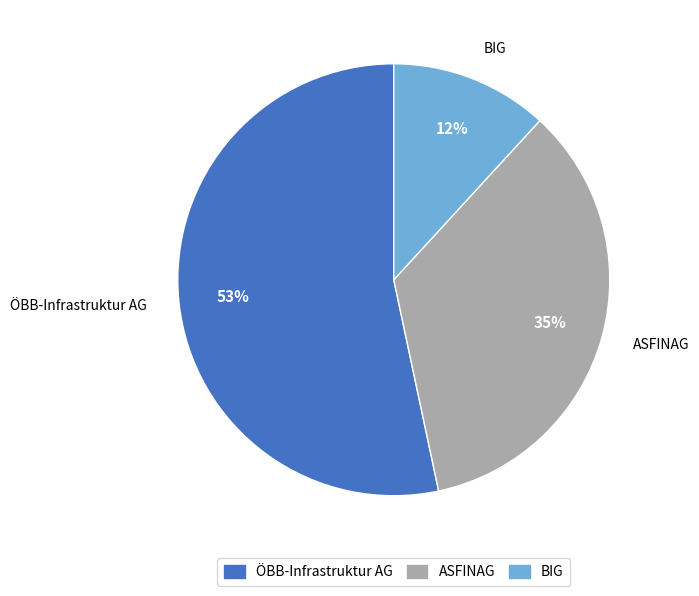

Is the sum of BIG and ÖBB-Infrastruktur AG greater than half?

Yes